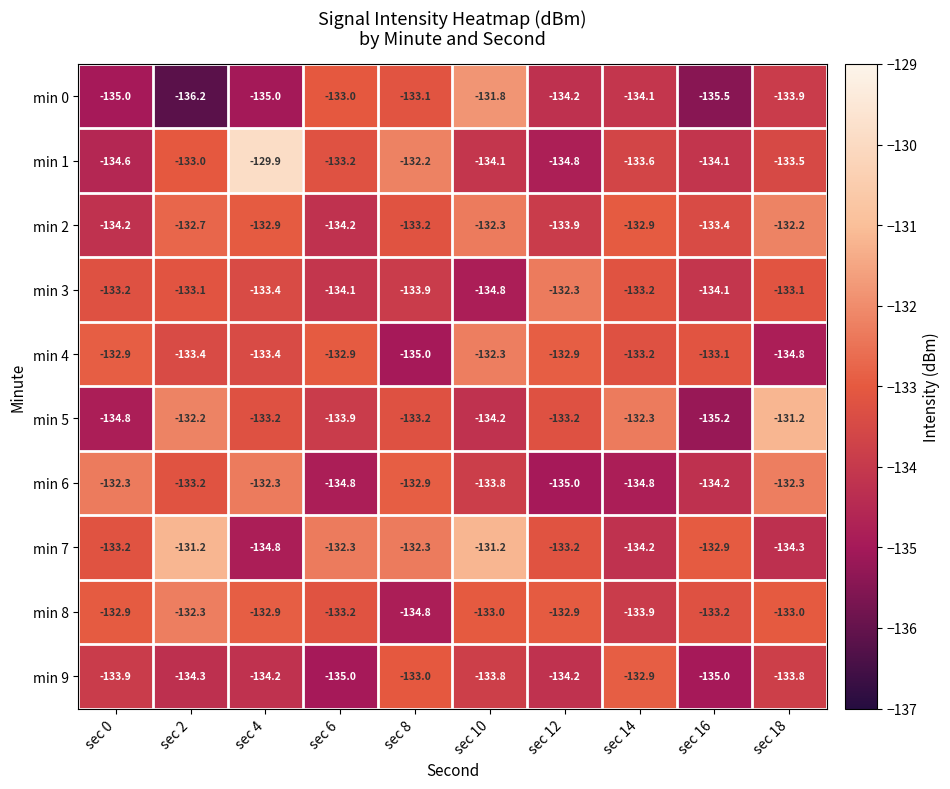

The min 5 series shows -220.7 at sec 16. True or false?

False